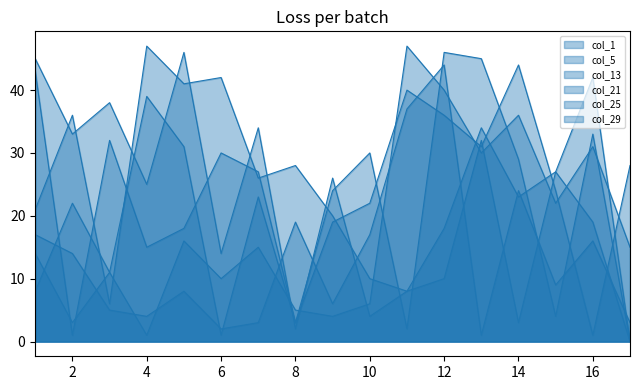

What is the spread (max minus min) of values at 4?

46